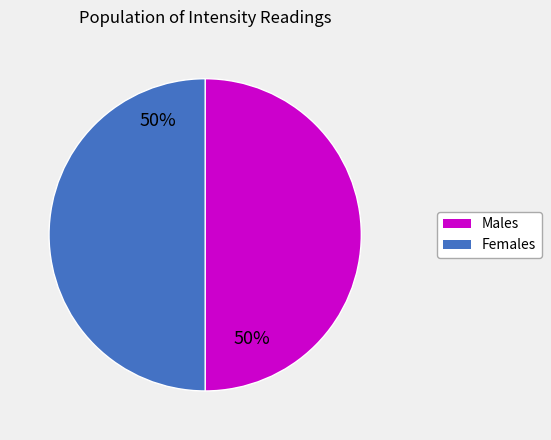

What is the ratio of the value at Males to the value at Females?

1.0